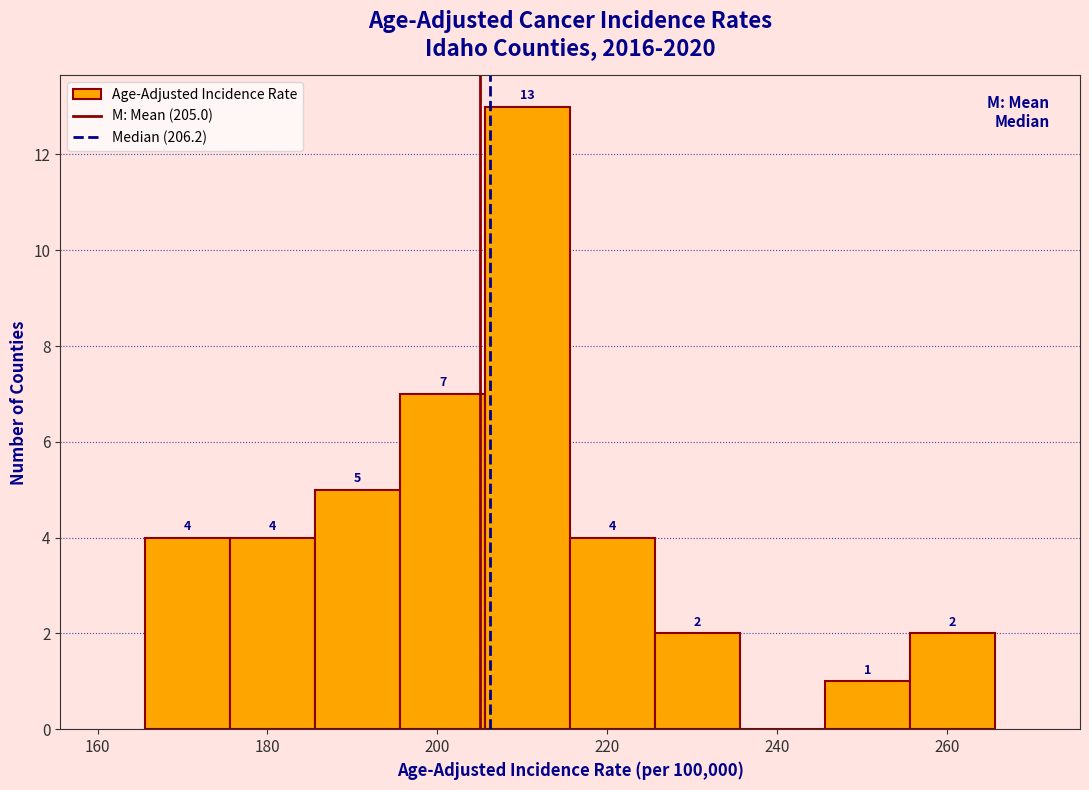

Over which range of the x-axis is the bar tallest?

206 to 216